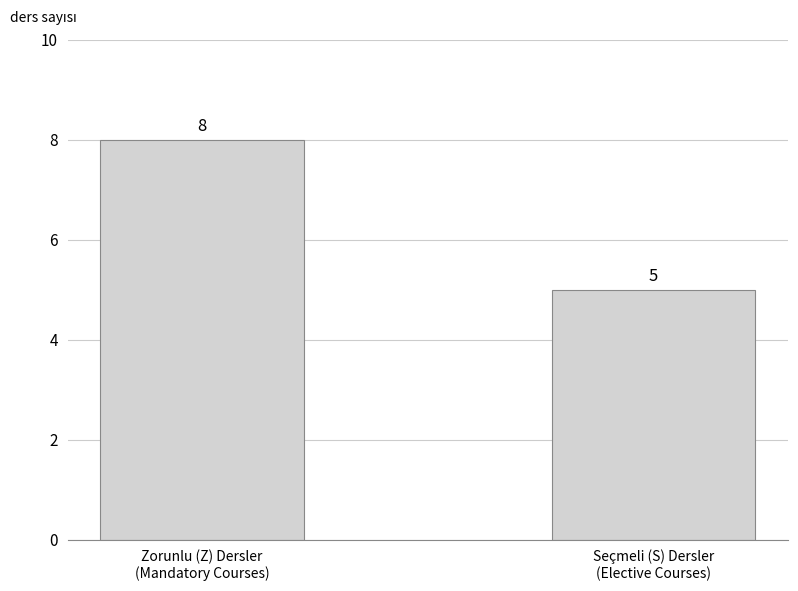

Approximately how many times larger is the value at Seçmeli (S) Dersler
(Elective Courses) compared to Zorunlu (Z) Dersler
(Mandatory Courses)?

0.6